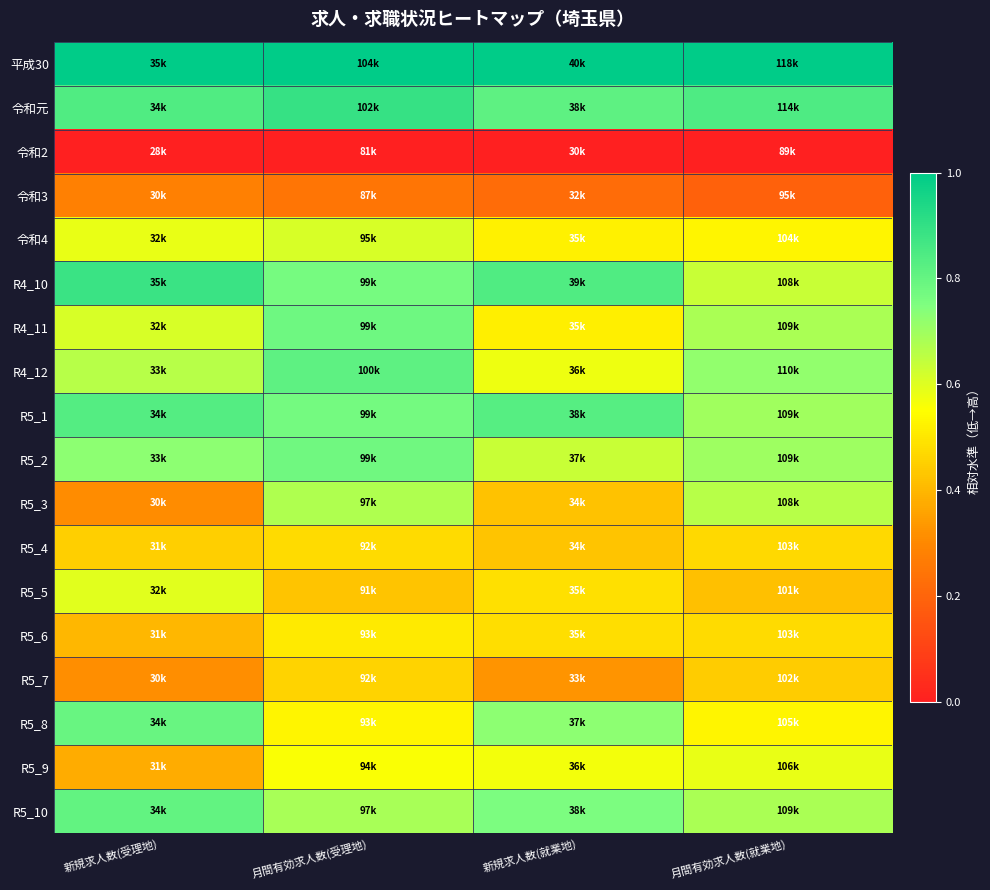

Reading right to left, extract all data points from this chart.

平成30: 月間有効求人数(就業地)=1.0	新規求人数(就業地)=1.0	月間有効求人数(受理地)=1.0	新規求人数(受理地)=1.0
令和元: 月間有効求人数(就業地)=0.8	新規求人数(就業地)=0.8	月間有効求人数(受理地)=0.9	新規求人数(受理地)=0.8
令和2: 月間有効求人数(就業地)=0.0	新規求人数(就業地)=0.0	月間有効求人数(受理地)=0.0	新規求人数(受理地)=0.0
令和3: 月間有効求人数(就業地)=0.2	新規求人数(就業地)=0.2	月間有効求人数(受理地)=0.2	新規求人数(受理地)=0.3
令和4: 月間有効求人数(就業地)=0.5	新規求人数(就業地)=0.5	月間有効求人数(受理地)=0.6	新規求人数(受理地)=0.6
R4_10: 月間有効求人数(就業地)=0.6	新規求人数(就業地)=0.8	月間有効求人数(受理地)=0.8	新規求人数(受理地)=0.9
R4_11: 月間有効求人数(就業地)=0.7	新規求人数(就業地)=0.5	月間有効求人数(受理地)=0.8	新規求人数(受理地)=0.6
R4_12: 月間有効求人数(就業地)=0.7	新規求人数(就業地)=0.6	月間有効求人数(受理地)=0.8	新規求人数(受理地)=0.7
R5_1: 月間有効求人数(就業地)=0.7	新規求人数(就業地)=0.8	月間有効求人数(受理地)=0.8	新規求人数(受理地)=0.8
R5_2: 月間有効求人数(就業地)=0.7	新規求人数(就業地)=0.6	月間有効求人数(受理地)=0.8	新規求人数(受理地)=0.7
R5_3: 月間有効求人数(就業地)=0.7	新規求人数(就業地)=0.4	月間有効求人数(受理地)=0.7	新規求人数(受理地)=0.3
R5_4: 月間有効求人数(就業地)=0.5	新規求人数(就業地)=0.4	月間有効求人数(受理地)=0.5	新規求人数(受理地)=0.5
R5_5: 月間有効求人数(就業地)=0.4	新規求人数(就業地)=0.5	月間有効求人数(受理地)=0.4	新規求人数(受理地)=0.6
R5_6: 月間有効求人数(就業地)=0.5	新規求人数(就業地)=0.5	月間有効求人数(受理地)=0.5	新規求人数(受理地)=0.4
R5_7: 月間有効求人数(就業地)=0.4	新規求人数(就業地)=0.3	月間有効求人数(受理地)=0.5	新規求人数(受理地)=0.3
R5_8: 月間有効求人数(就業地)=0.5	新規求人数(就業地)=0.7	月間有効求人数(受理地)=0.5	新規求人数(受理地)=0.8
R5_9: 月間有効求人数(就業地)=0.6	新規求人数(就業地)=0.6	月間有効求人数(受理地)=0.6	新規求人数(受理地)=0.4
R5_10: 月間有効求人数(就業地)=0.7	新規求人数(就業地)=0.8	月間有効求人数(受理地)=0.7	新規求人数(受理地)=0.8